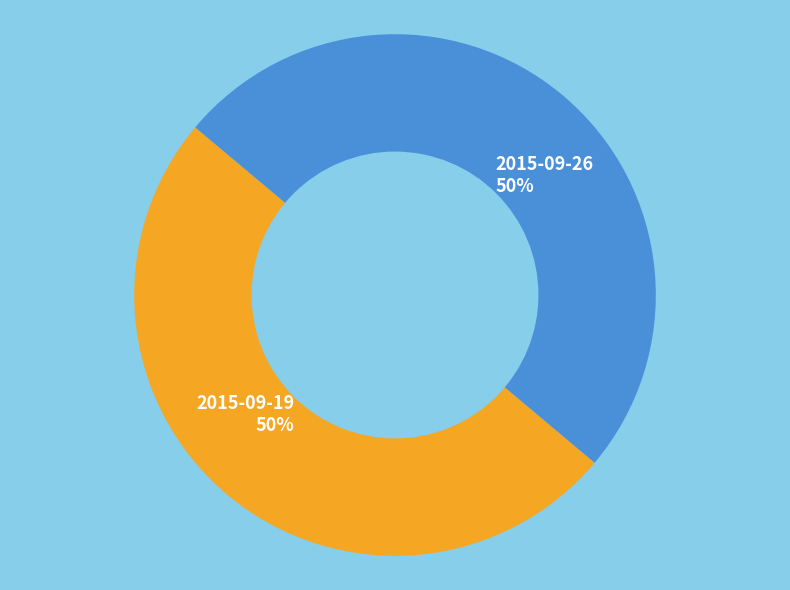

To the nearest percent, what portion does 2015-09-26 represent?

50%